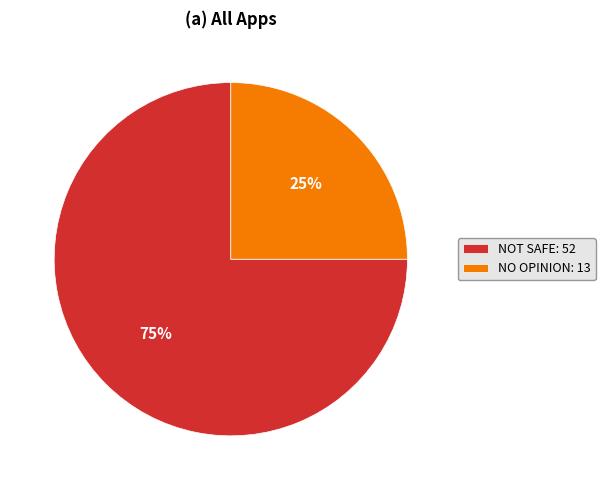

What is the majority slice?

NOT SAFE: 52